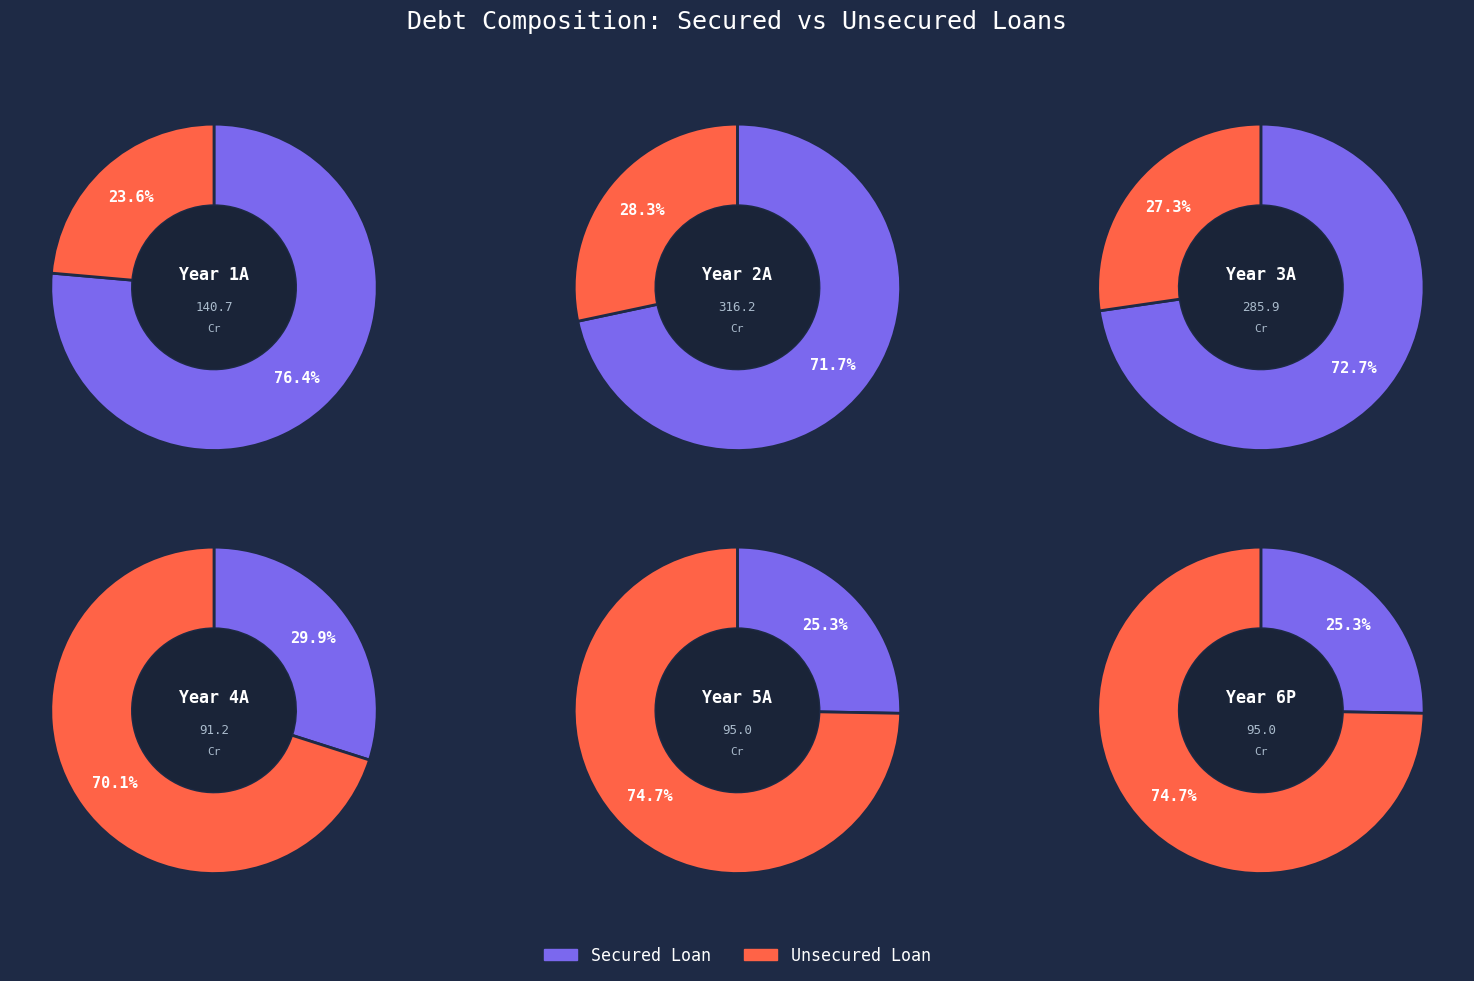

What percentage is the Secured Loan Closing Balance slice, to the nearest percent?

76%